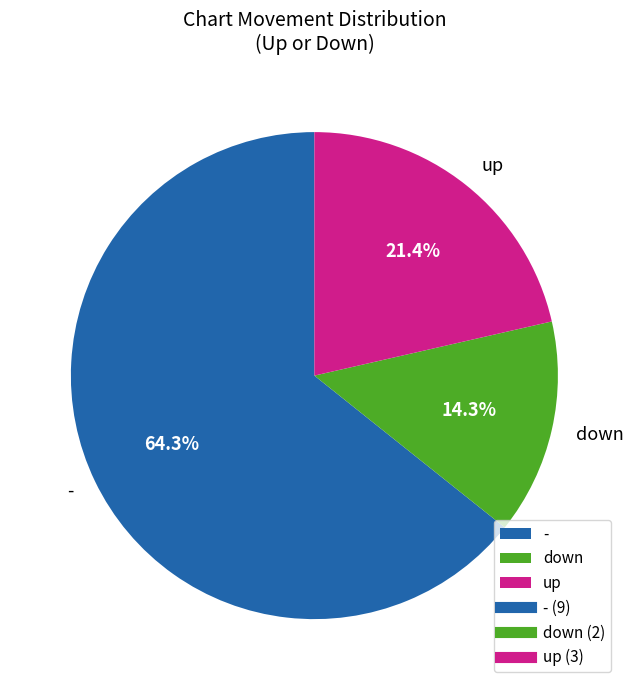

To the nearest percent, what is the difference between the - and down slice percentages?

50%